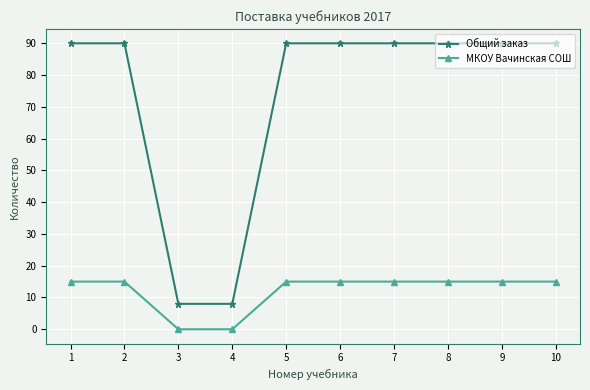

Does the chart display data point markers on the line(s)?

Yes